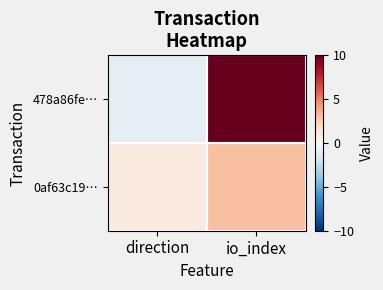

What is the spread (max minus min) of values at io_index?

68